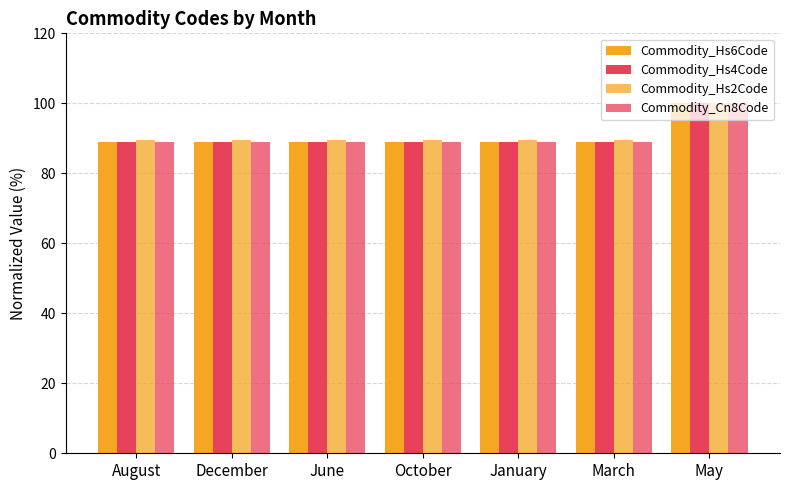

Which series has the largest range (max minus min)?

Commodity_Hs4Code